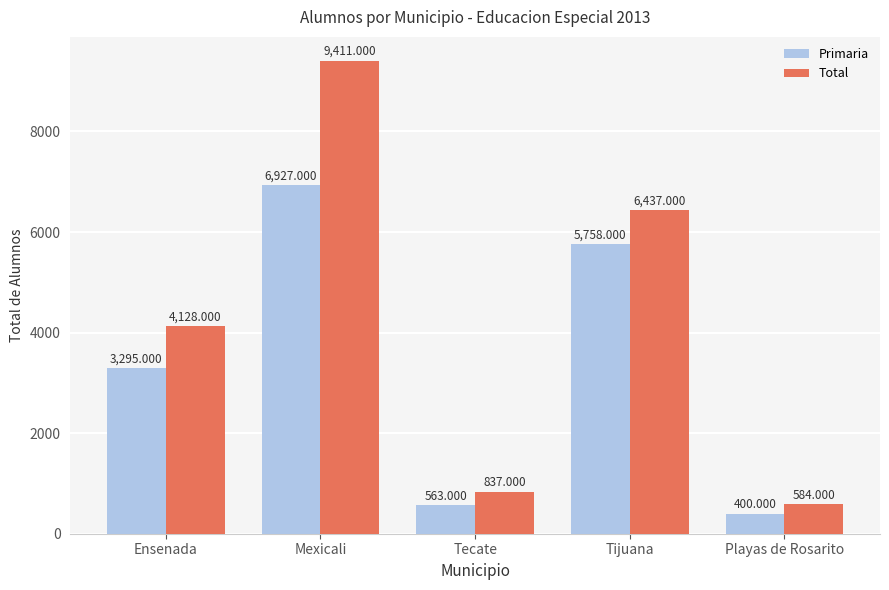

Read the Total value at Tecate, to the nearest 100.

800